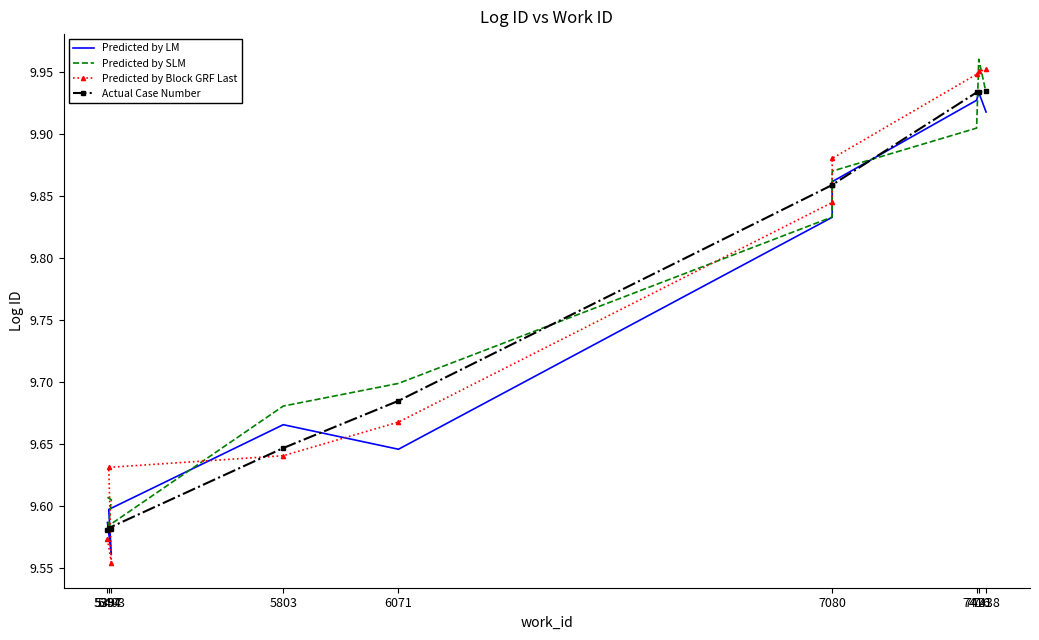

At which label is Predicted by LM closest to 9?

5403